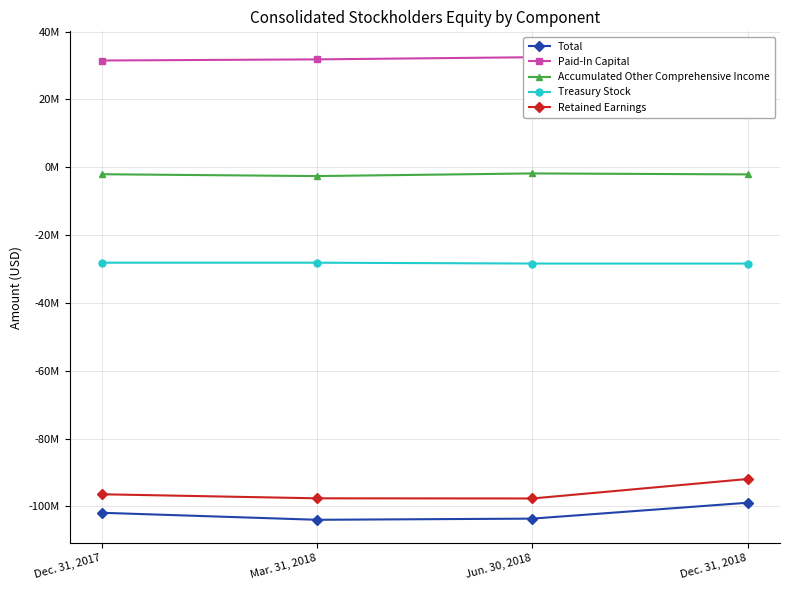

What is the label of the 4th point from the right?

Dec. 31, 2017